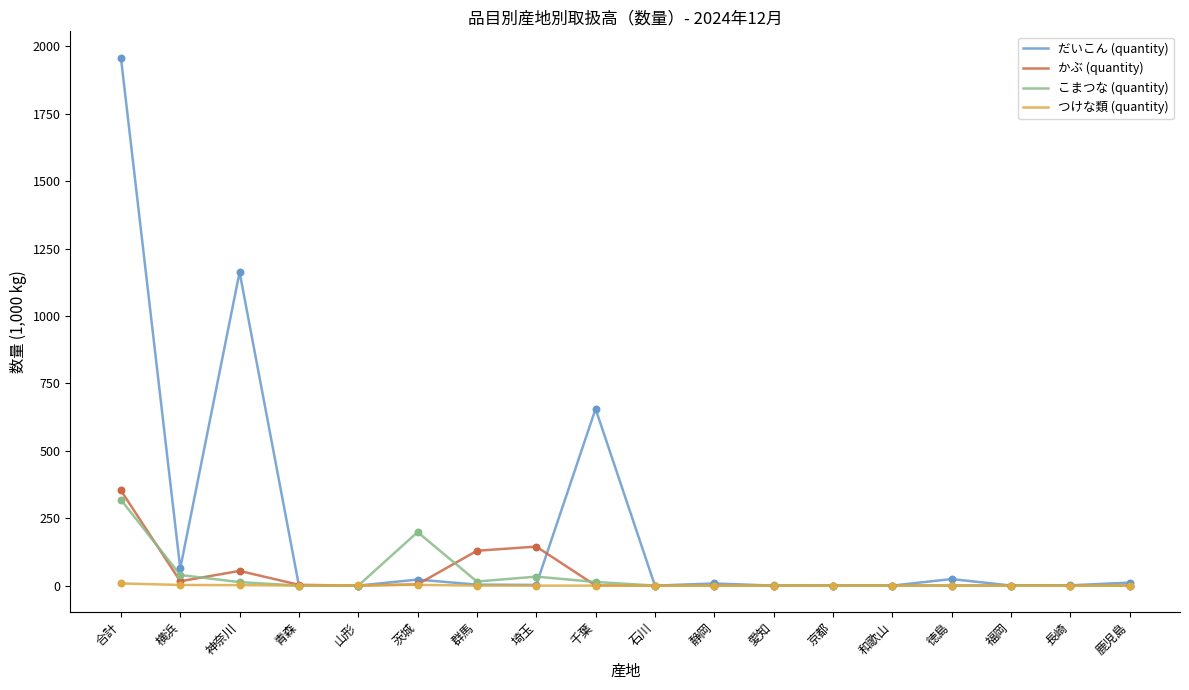

What are all the series names shown in the legend?

だいこん (quantity), かぶ (quantity), こまつな (quantity), つけな類 (quantity)